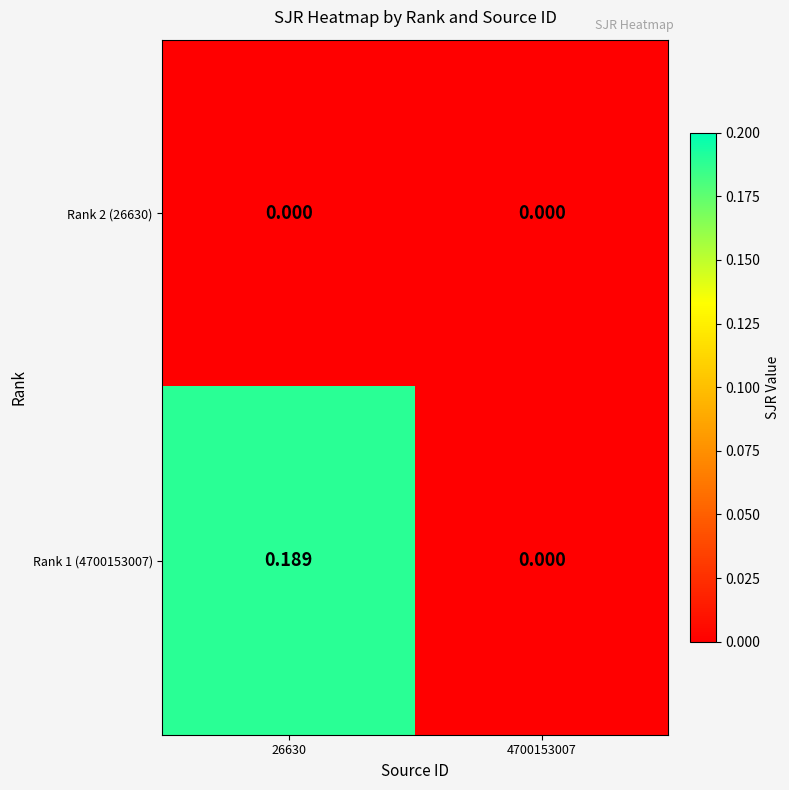

Count the number of categories in the chart.

2